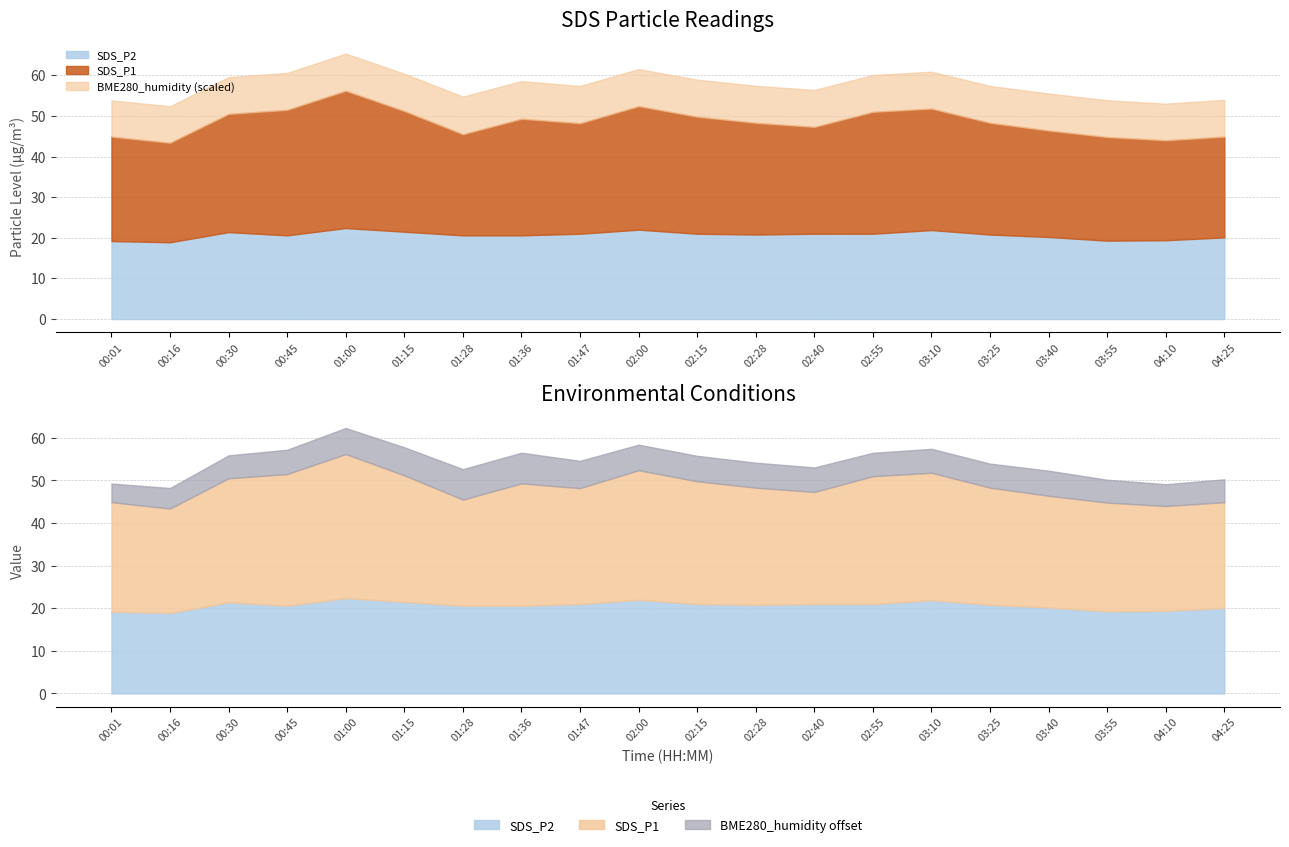

Which series changed the most between 00:30 and 03:55?

SDS_P1